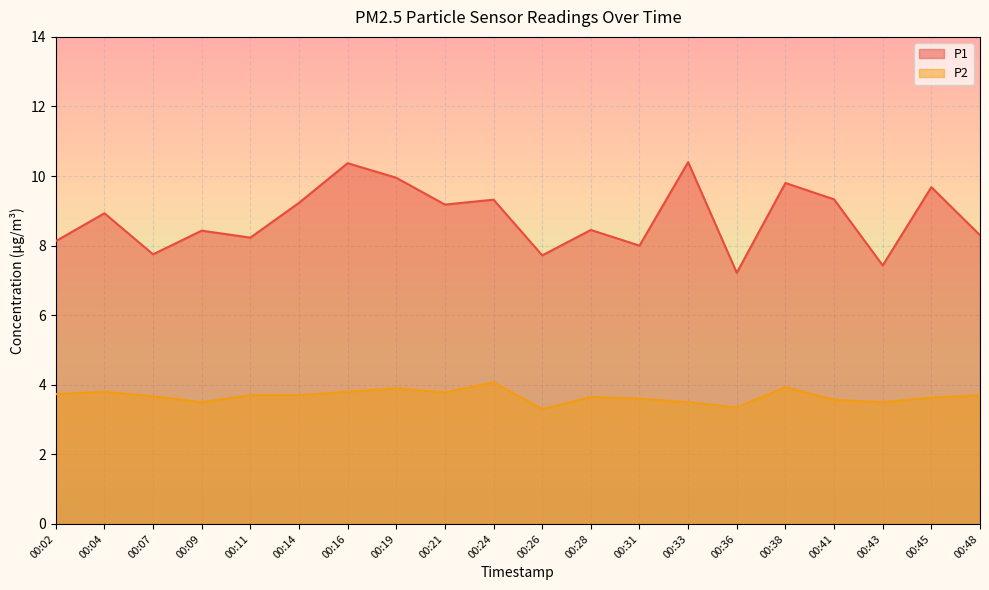

True or false: P2 and P1 intersect in this chart.

False